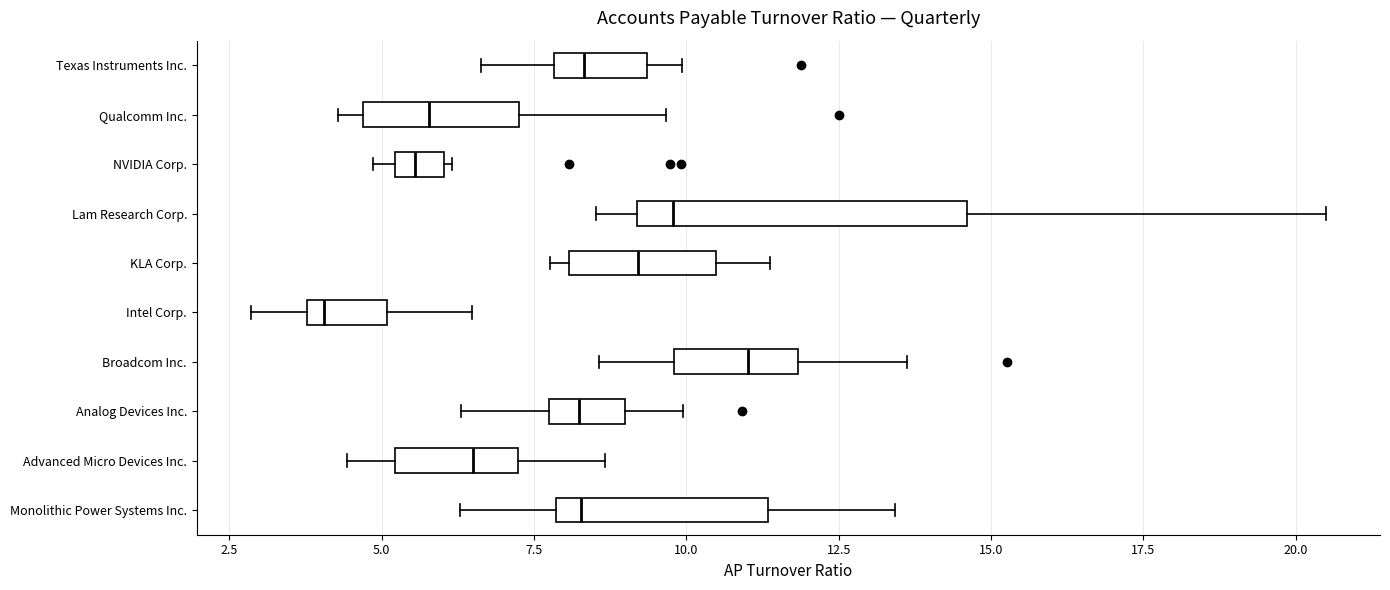

Which box has the furthest to the left median line?

Intel Corp.